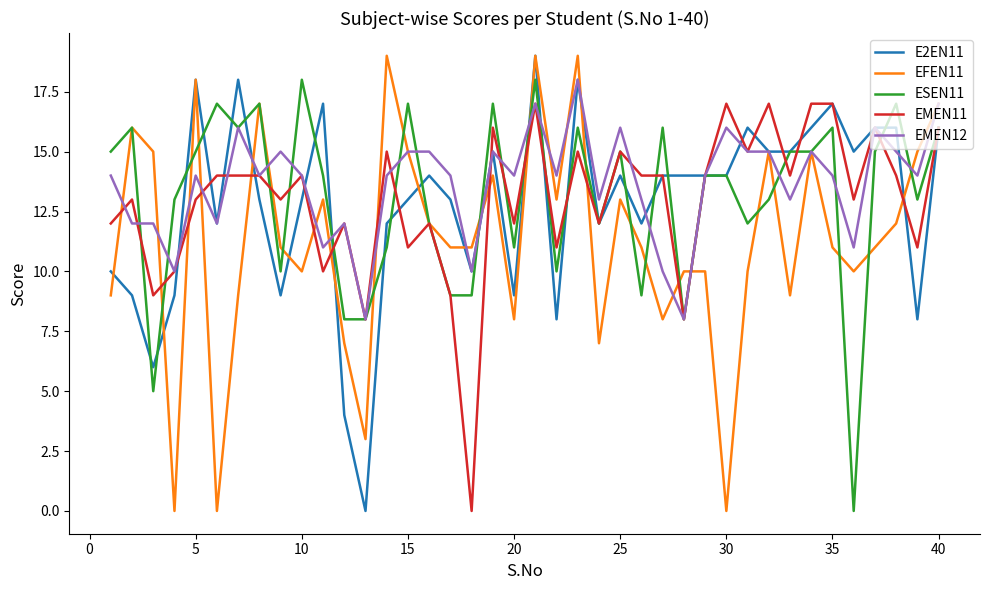

Does the chart have visible grid lines?

No